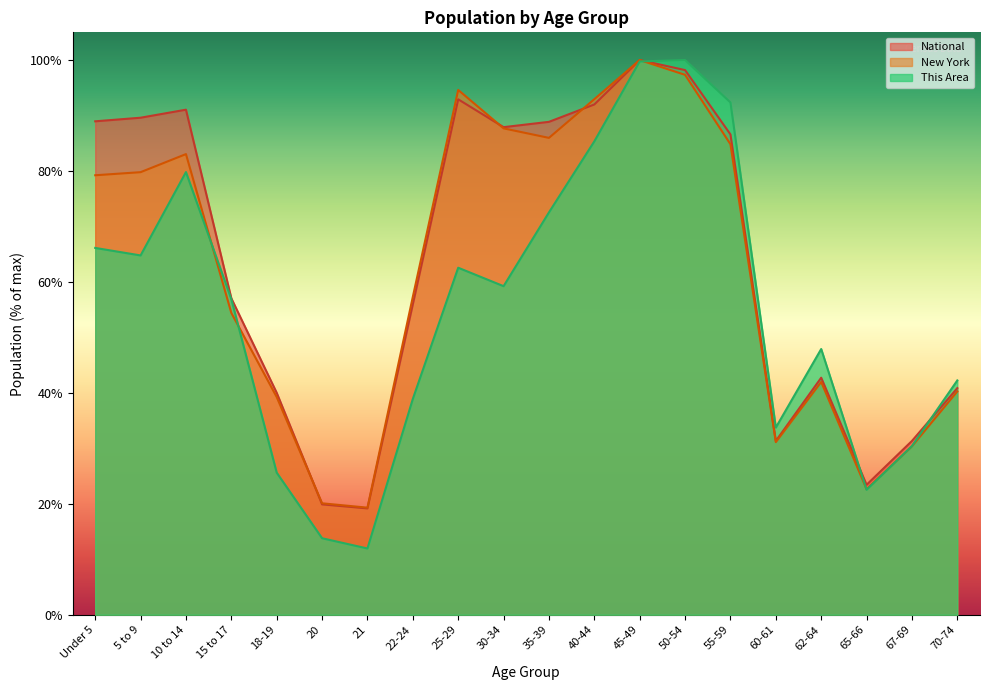

Between 5 to 9 and 10 to 14, which is larger?

10 to 14